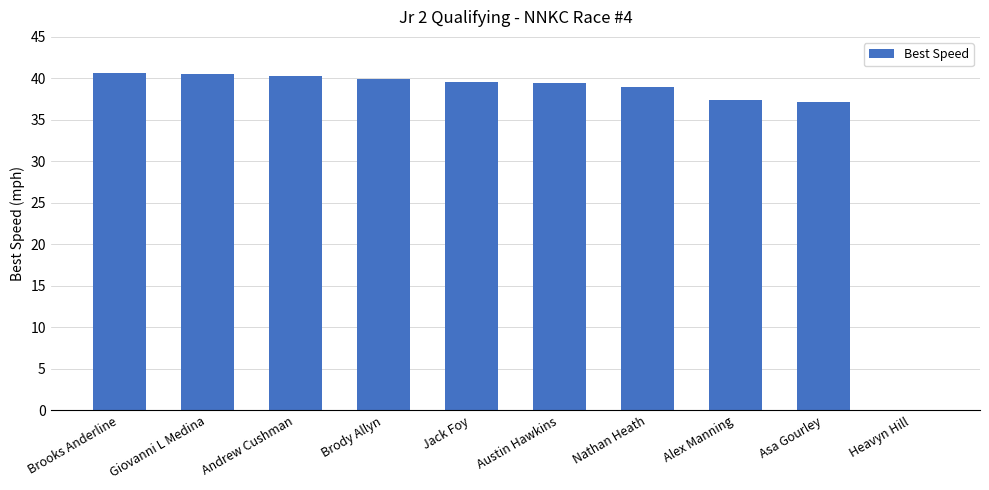

What is the sum of the values at Austin Hawkins and Brody Allyn?

79.4